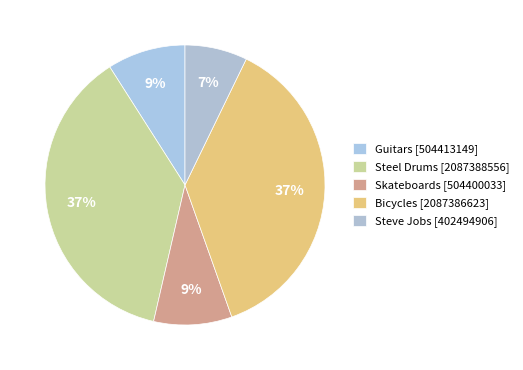

Is there a majority slice in this chart?

No